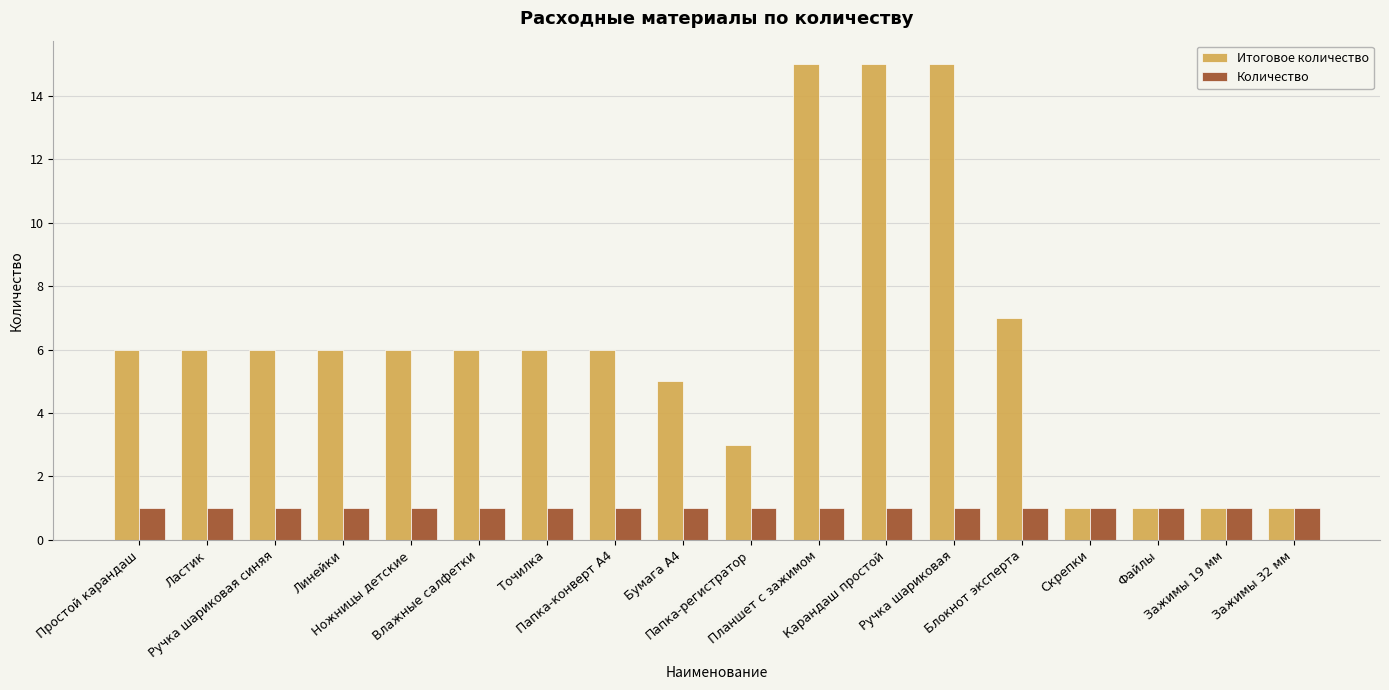

Rank the series by their maximum value, from lowest to highest.

Количество, Итоговое количество